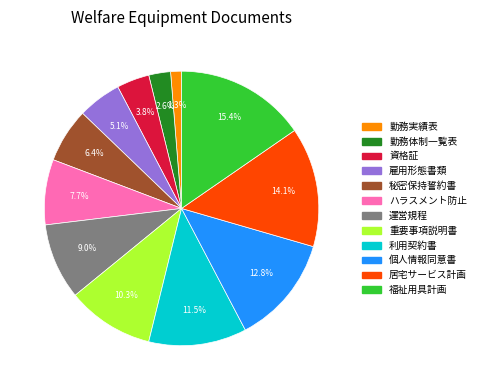

Is there a majority slice in this chart?

No